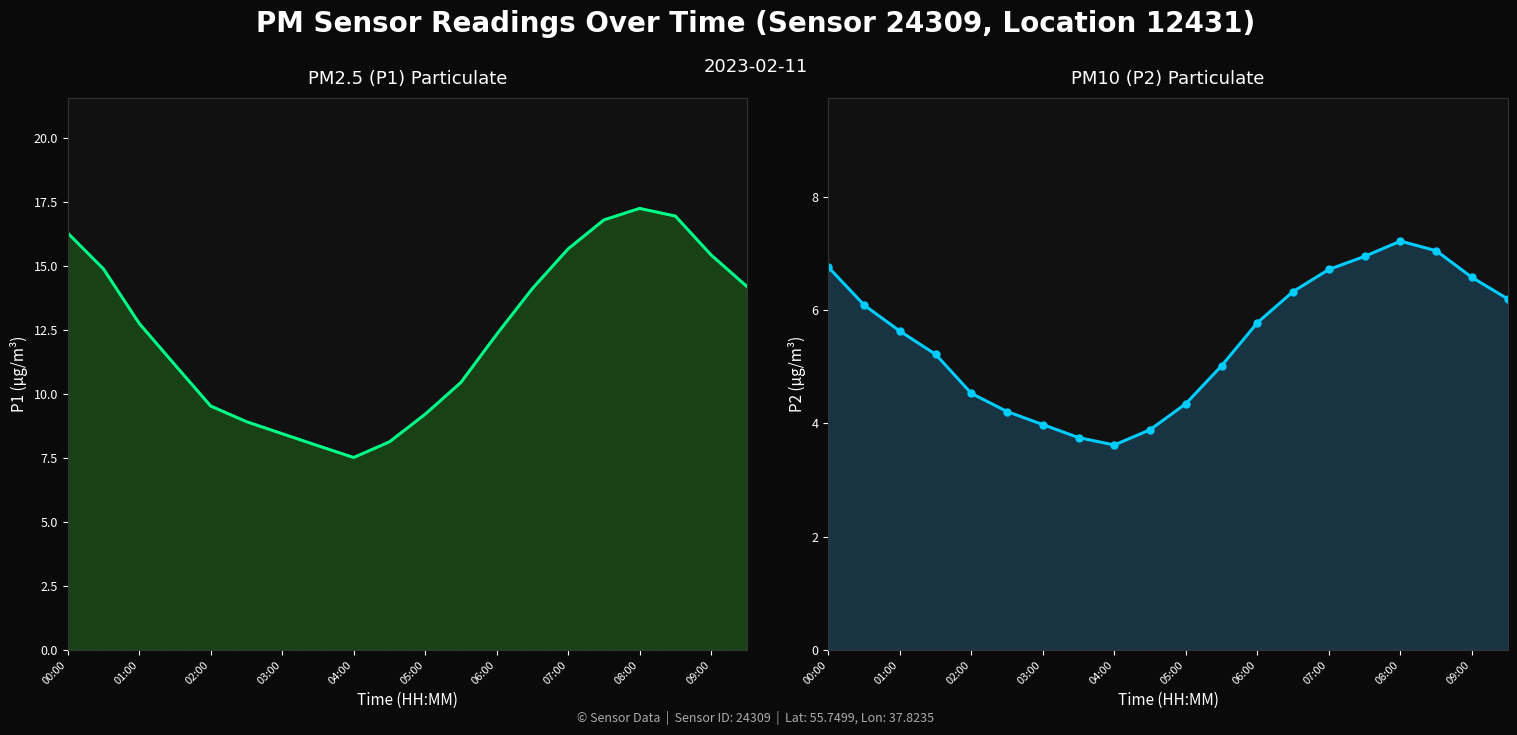

Is the value of P1 at 01:00 greater than the value of P2 at 16?

Yes